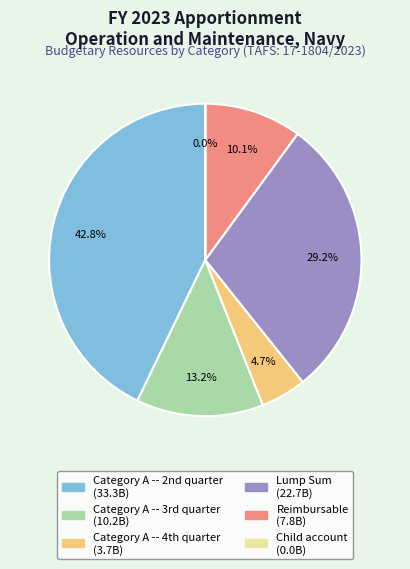

Which slice is the largest?

Category A -- 2nd quarter